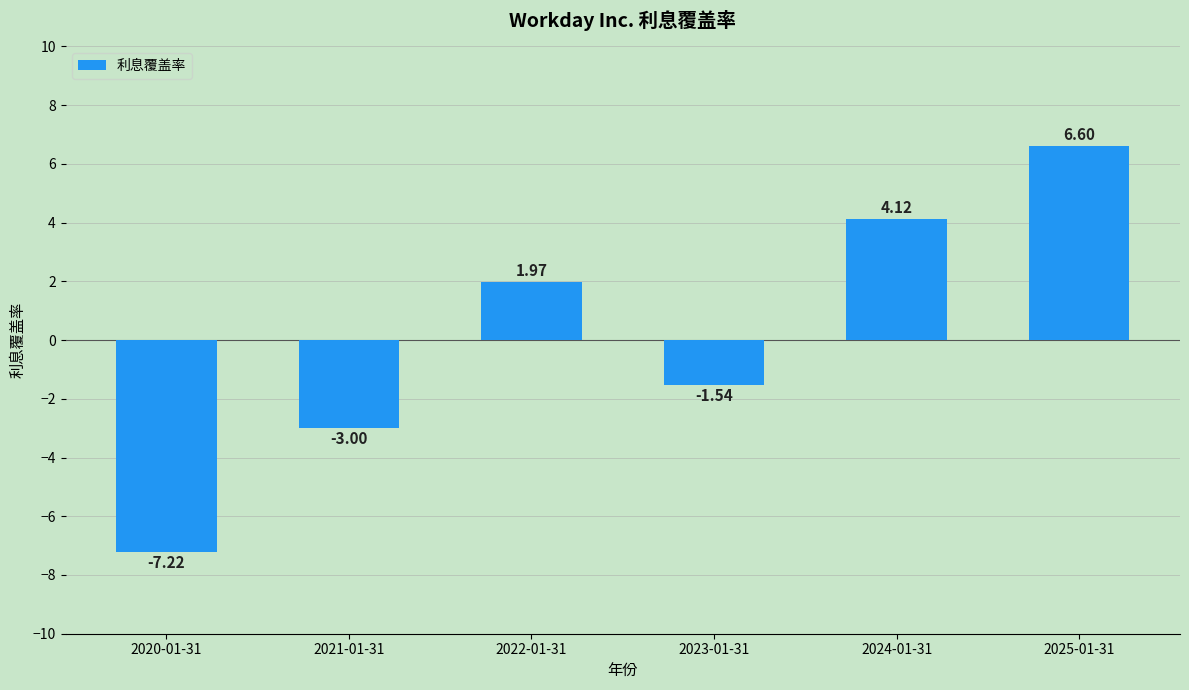

What is the label of the 2nd bar from the right?

2024-01-31